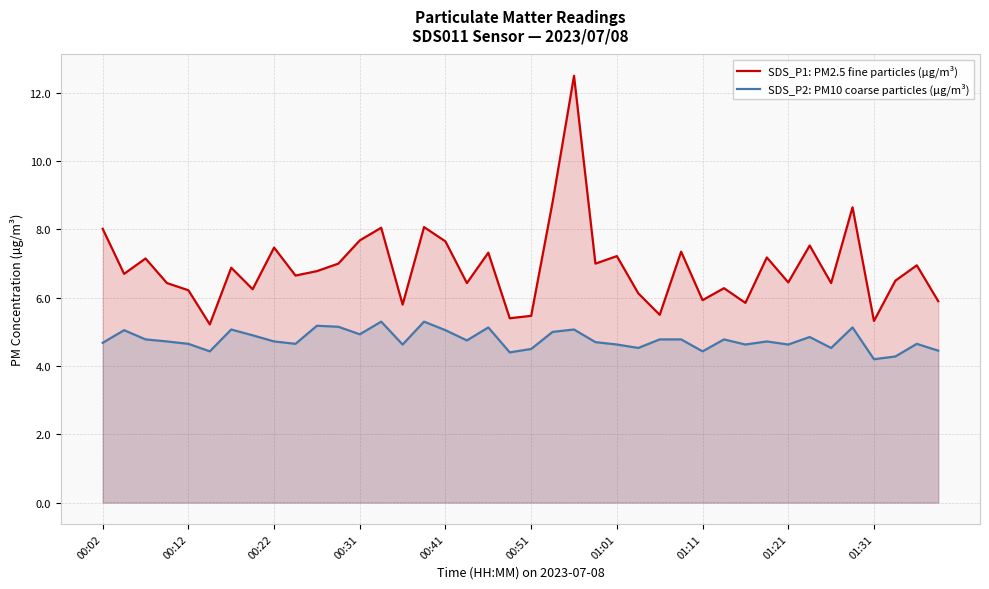

What is the highest value of the SDS_P2: PM10 coarse particles (µg/m³) series?

5.3